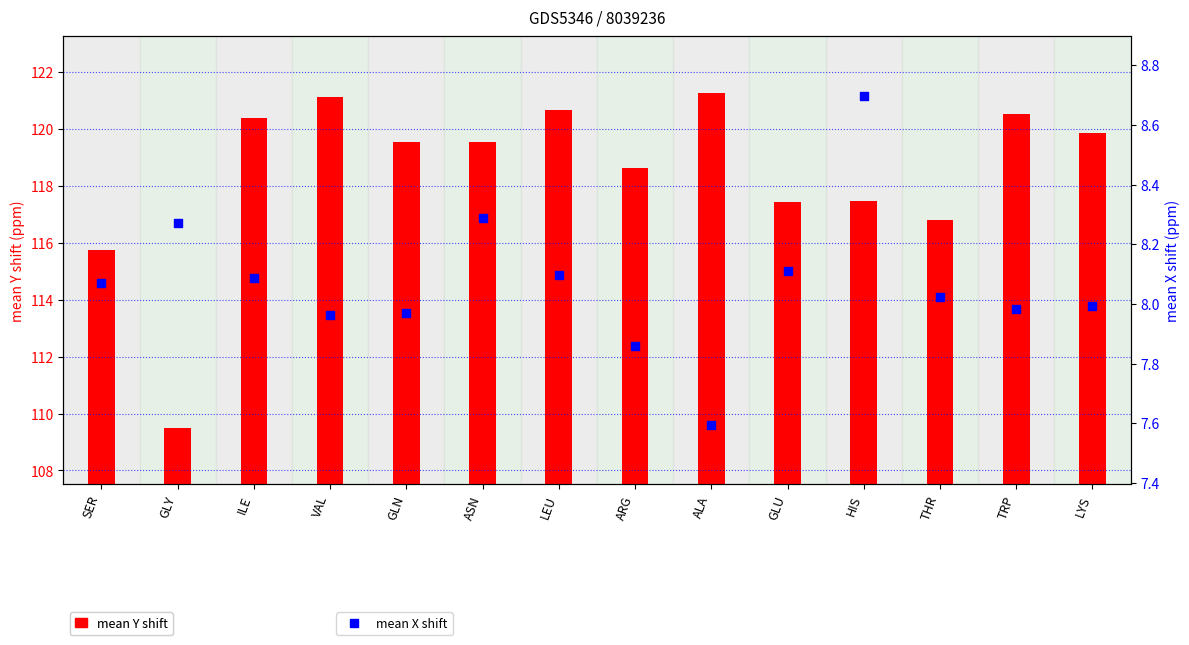

What are all the series names shown in the legend?

mean Y shift, mean X shift